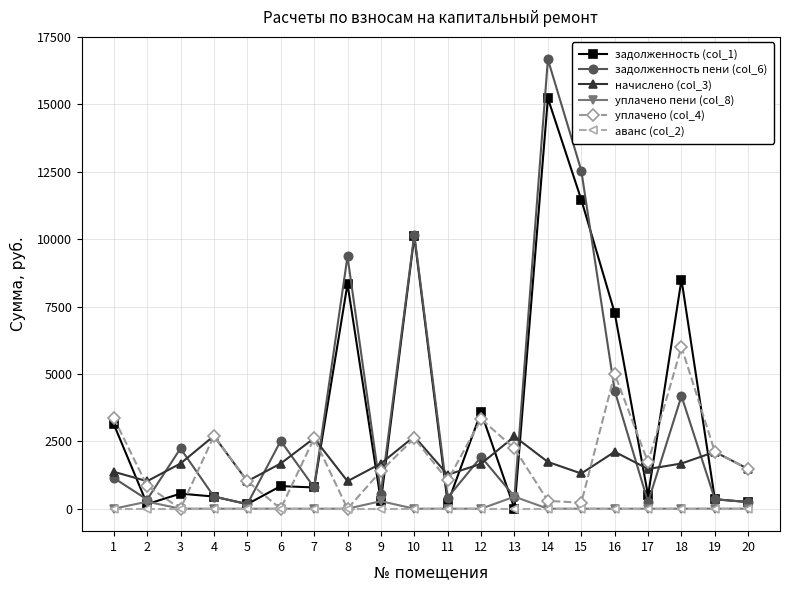

At which category is the sum across all series the highest?

14